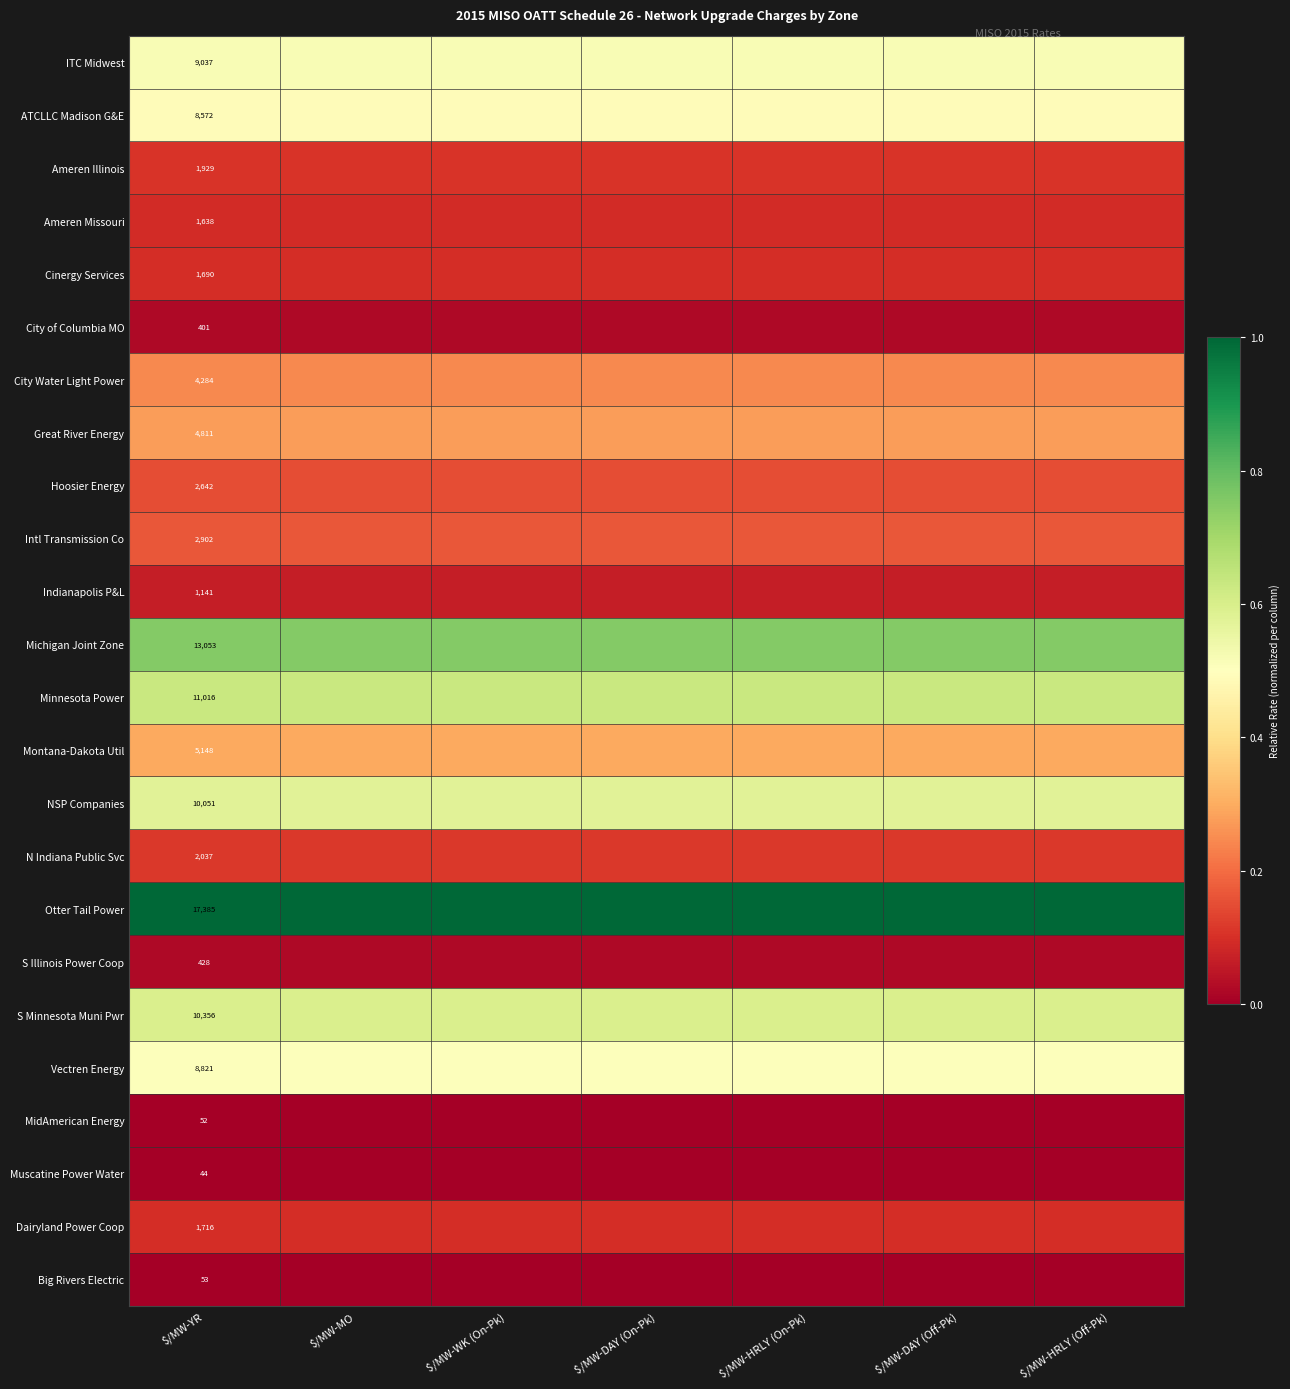

At $/MW-YR, list the series in order from largest to smallest.

Otter Tail Power, Michigan Joint Zone, Minnesota Power, S Minnesota Muni Pwr, NSP Companies, ITC Midwest, Vectren Energy, ATCLLC Madison G&E, Montana-Dakota Util, Great River Energy, City Water Light Power, Intl Transmission Co, Hoosier Energy, N Indiana Public Svc, Ameren Illinois, Dairyland Power Coop, Cinergy Services, Ameren Missouri, Indianapolis P&L, S Illinois Power Coop, City of Columbia MO, Big Rivers Electric, MidAmerican Energy, Muscatine Power Water